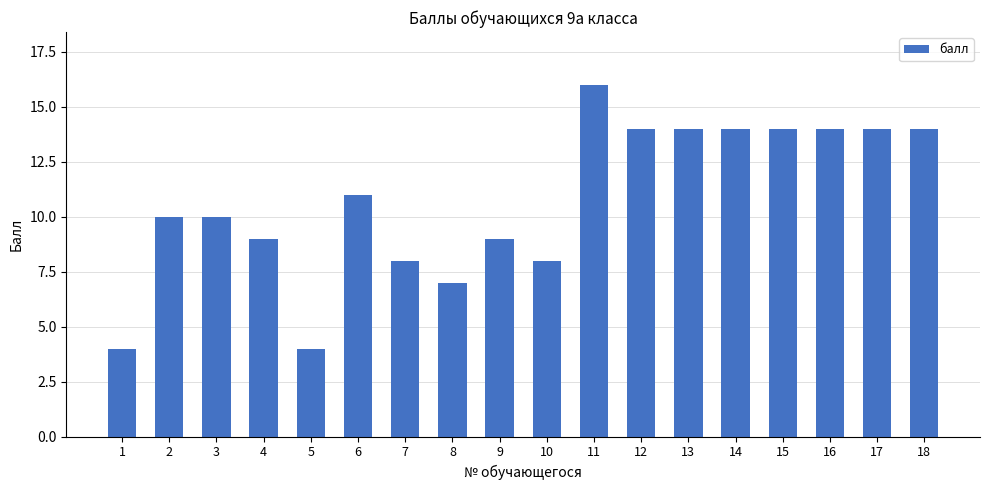

Are the bars grouped side by side (vs. stacked)?

No